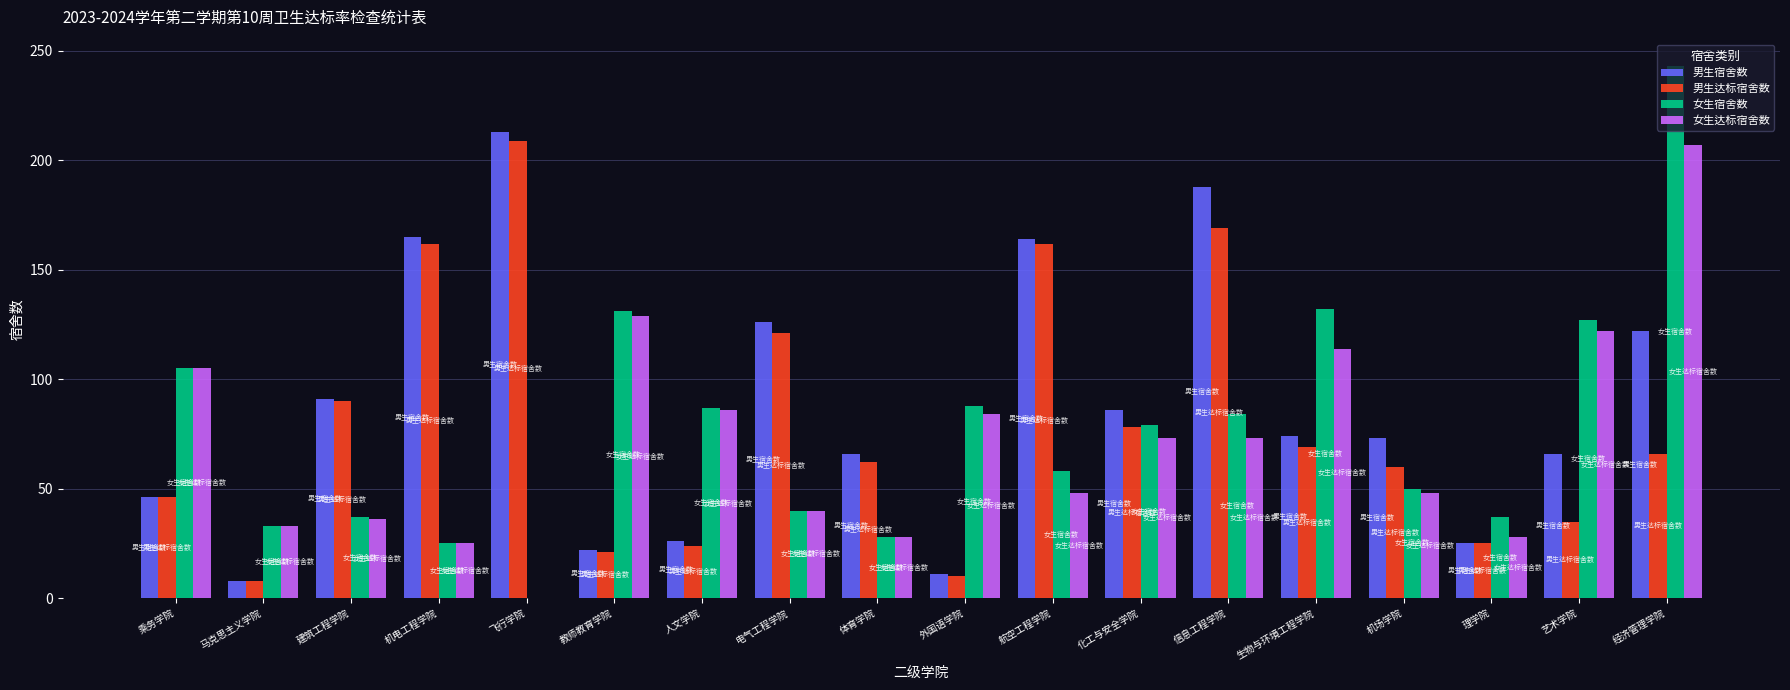

Between 乘务学院 and 飞行学院, which series saw the biggest shift?

男生宿舍数